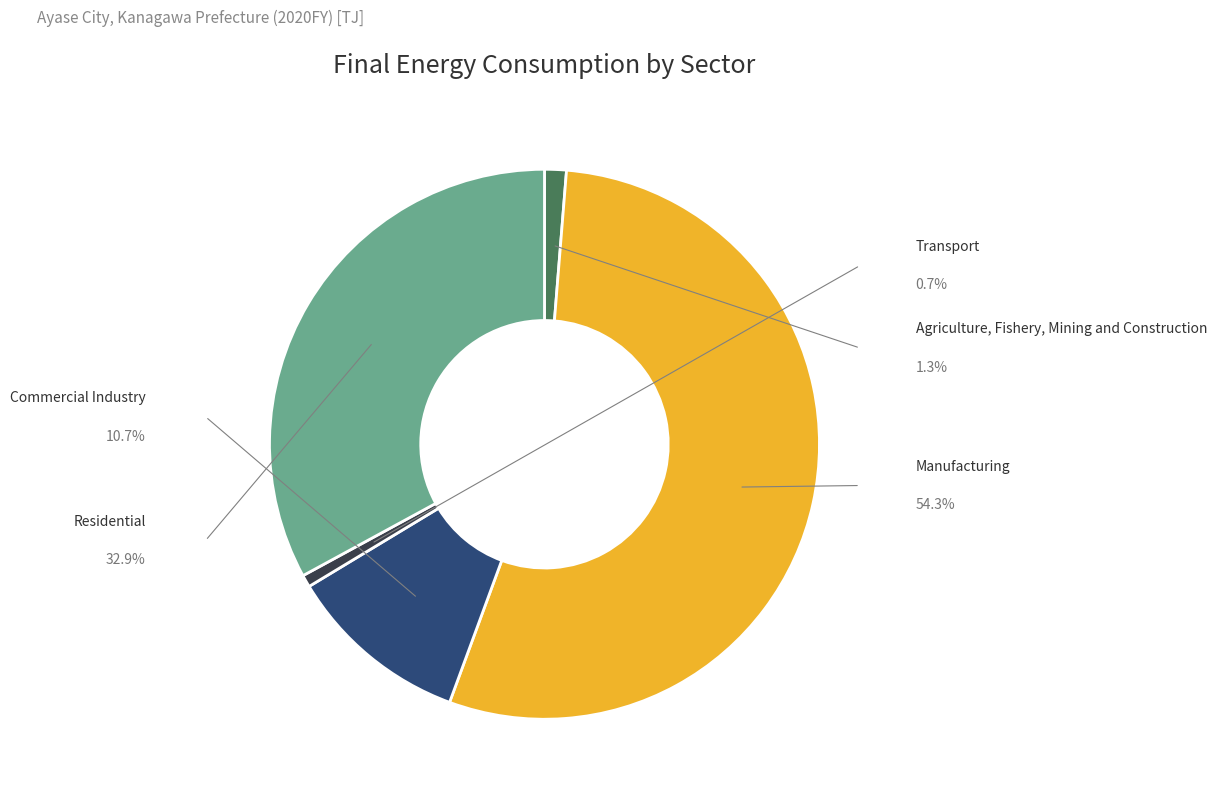

What percentage do Residential and Transport together represent?

33.6%